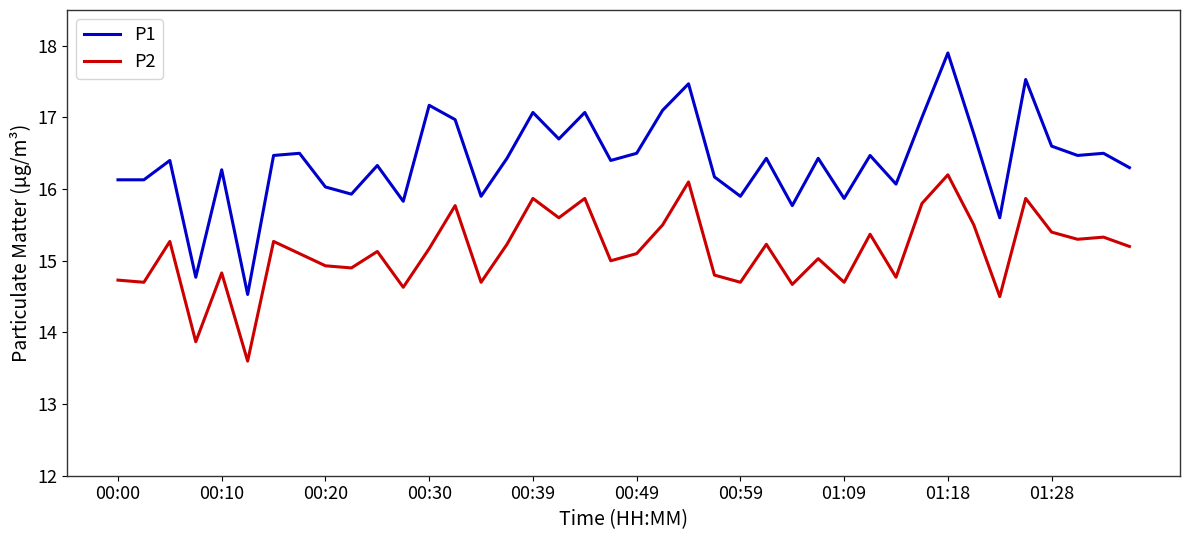

What is the sum of all P2 values?

605.2